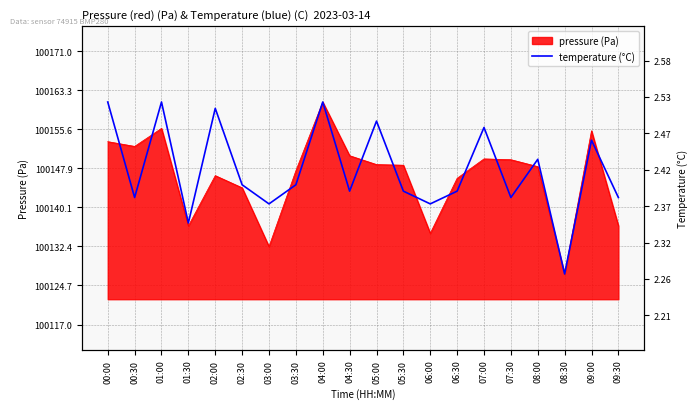

What is the maximum value shown in the chart?

100161.0